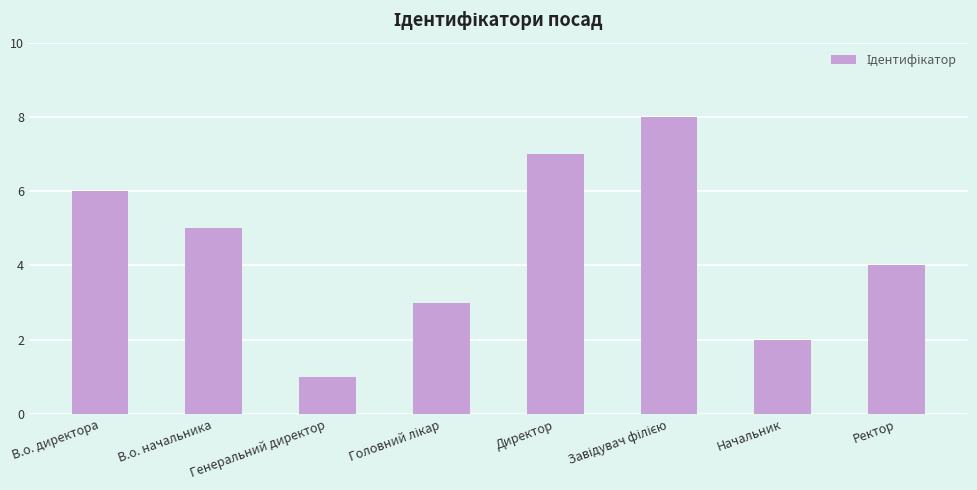

How many bars are there in total?

8